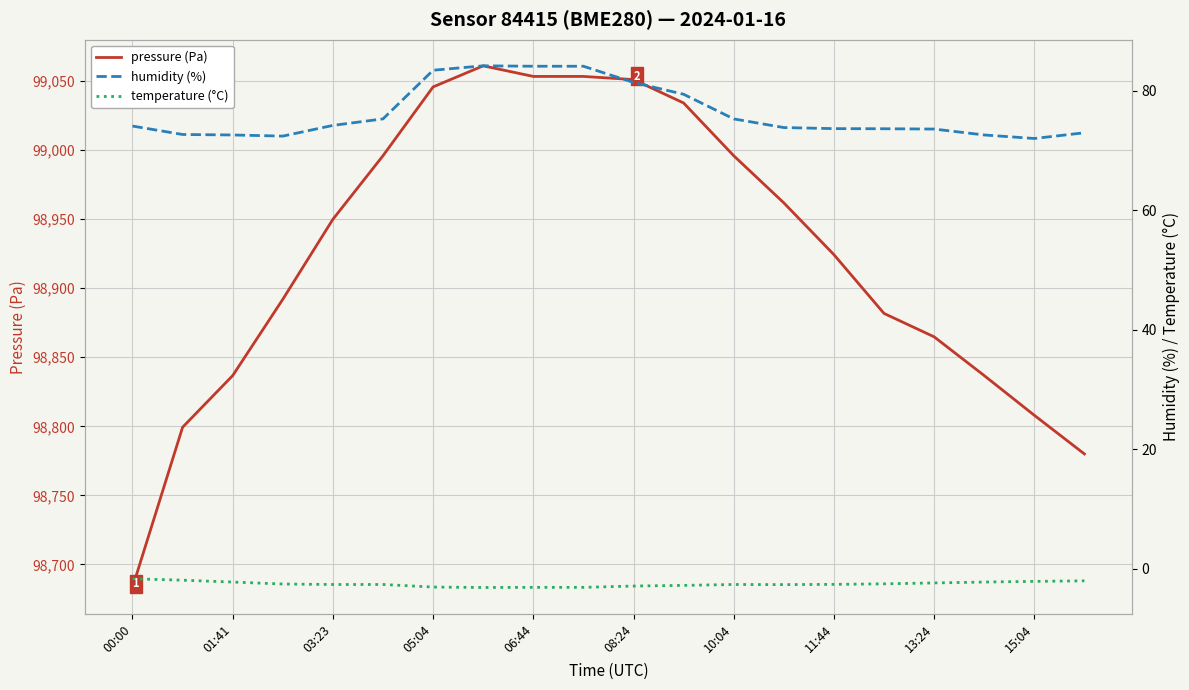

What are all the series names shown in the legend?

pressure (Pa), humidity (%), temperature (°C)